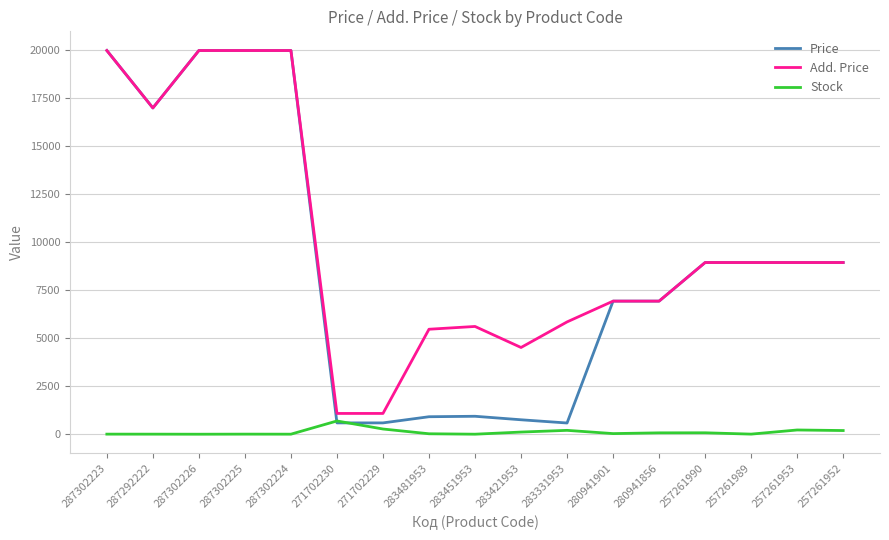

Where is the first local minimum for Add. Price?

287292222